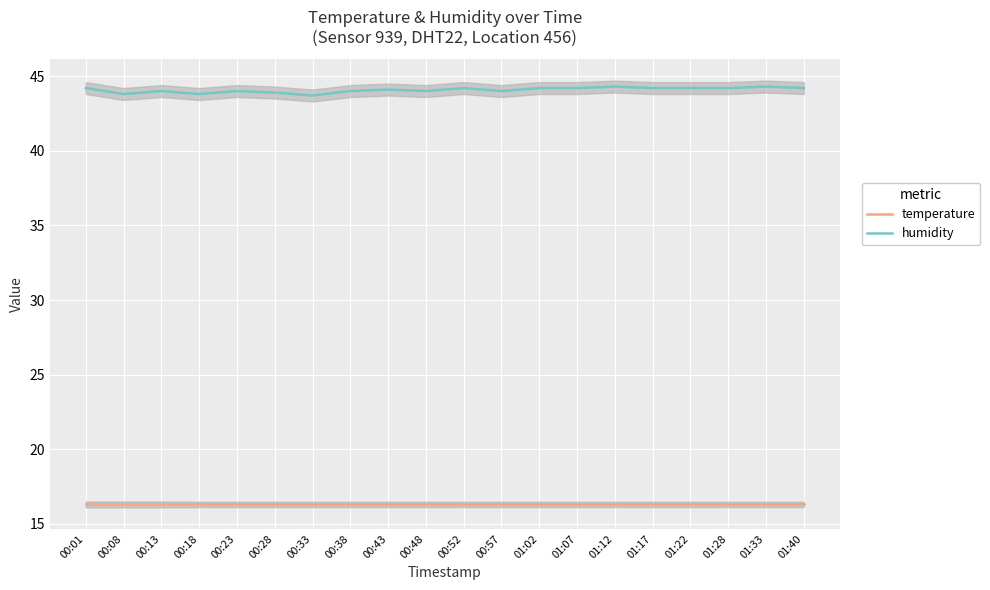

Reading left to right, transcribe all the data shown in this chart.

temperature: 00:01=16.3	00:08=16.3	00:13=16.3	00:18=16.3	00:23=16.3	00:28=16.3	00:33=16.3	00:38=16.3	00:43=16.3	00:48=16.3	00:52=16.3	00:57=16.3	01:02=16.3	01:07=16.3	01:12=16.3	01:17=16.3	01:22=16.3	01:28=16.3	01:33=16.3	01:40=16.3
humidity: 00:01=44.2	00:08=43.8	00:13=44.0	00:18=43.8	00:23=44.0	00:28=43.9	00:33=43.7	00:38=44.0	00:43=44.1	00:48=44.0	00:52=44.2	00:57=44.0	01:02=44.2	01:07=44.2	01:12=44.3	01:17=44.2	01:22=44.2	01:28=44.2	01:33=44.3	01:40=44.2